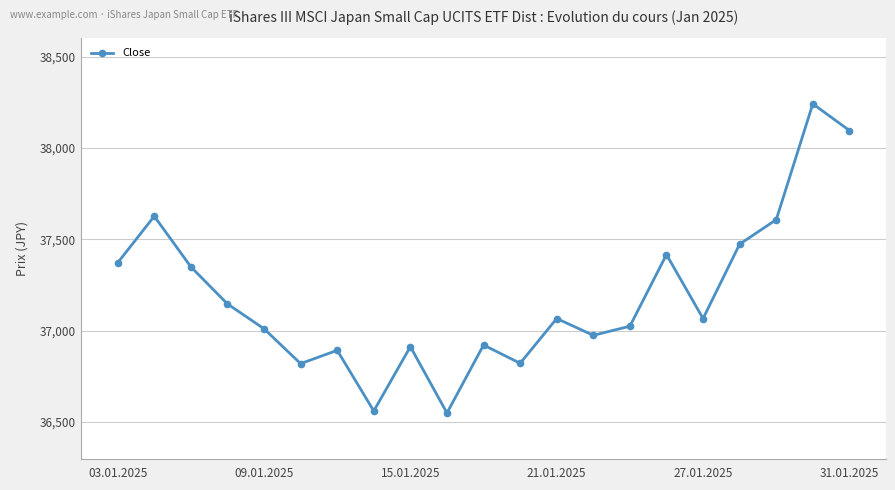

What is the greatest value displayed?

38242